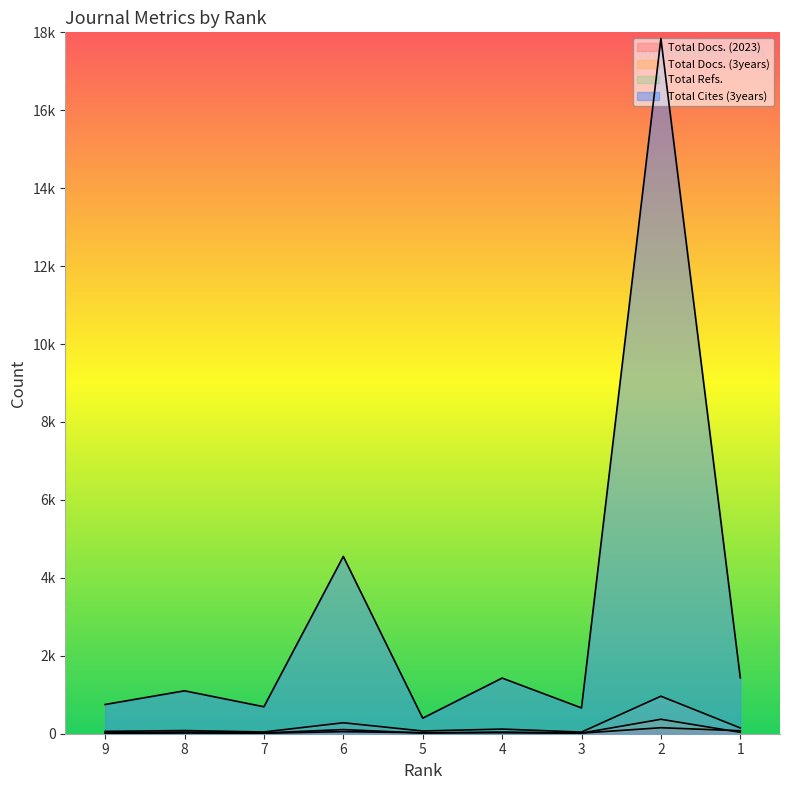

What is the smallest value displayed?

8